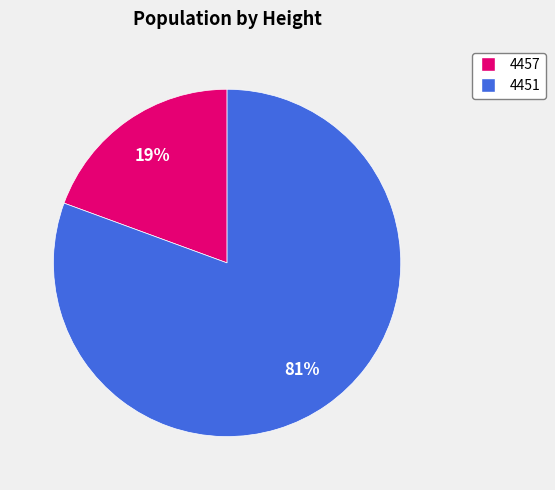

To the nearest percent, what percentage of the pie is 4457?

19%